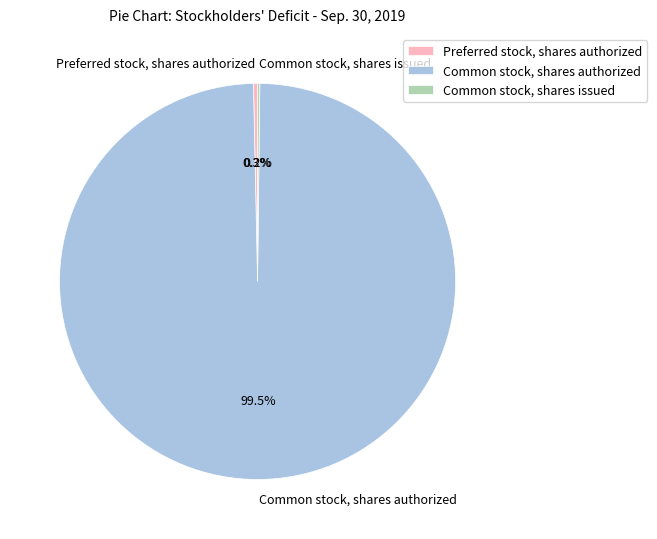

Combined, what portion of the pie is Common stock, shares authorized and Preferred stock, shares authorized?

99.8%